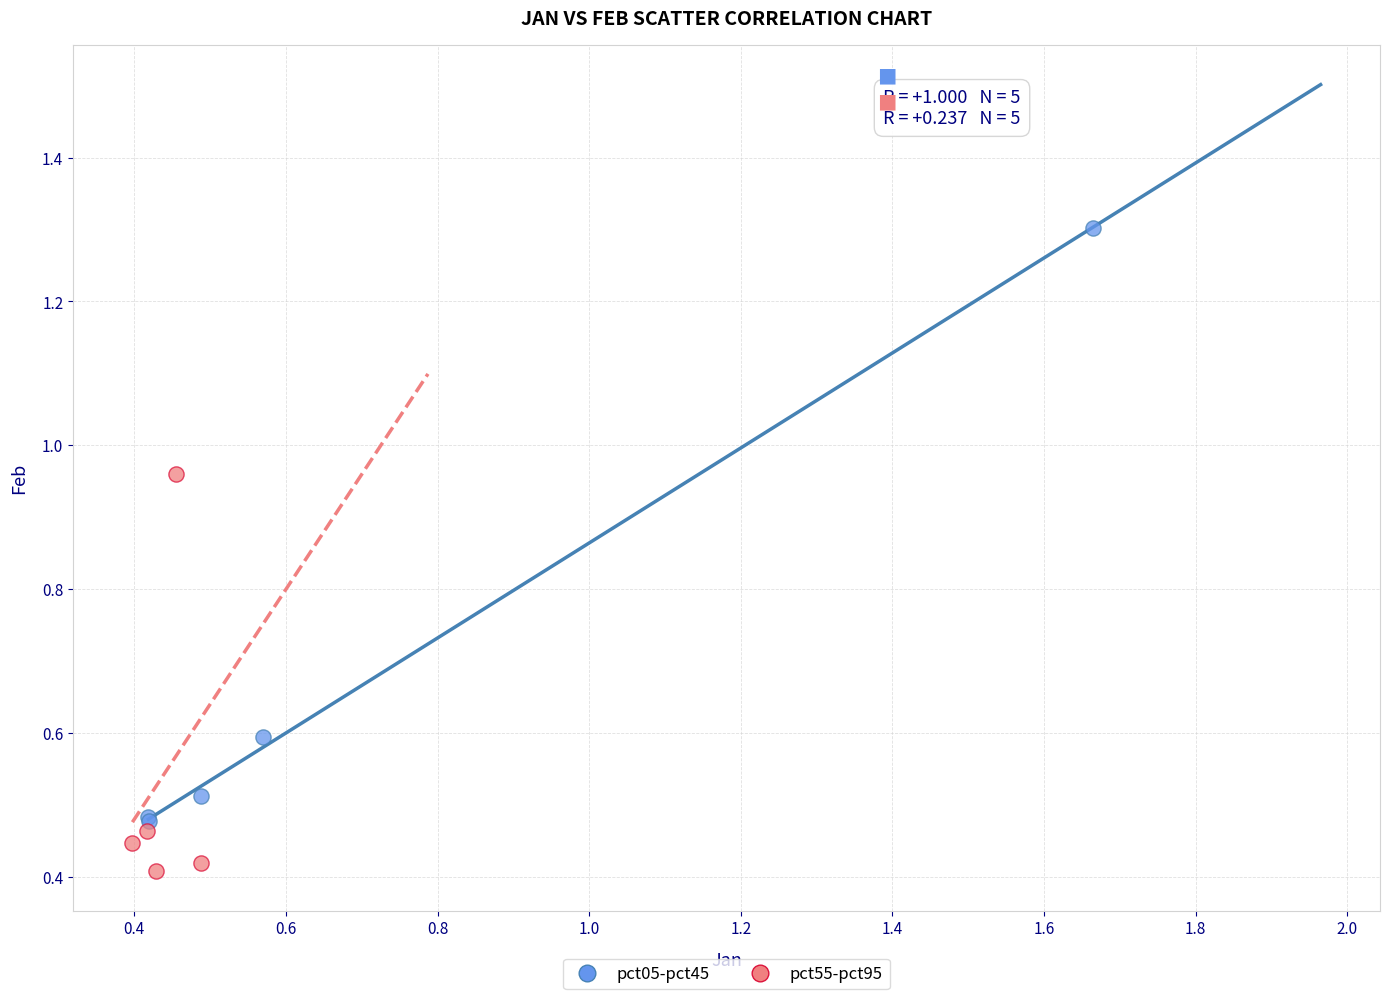

Which series contains the highest Y value?

pct05-pct45